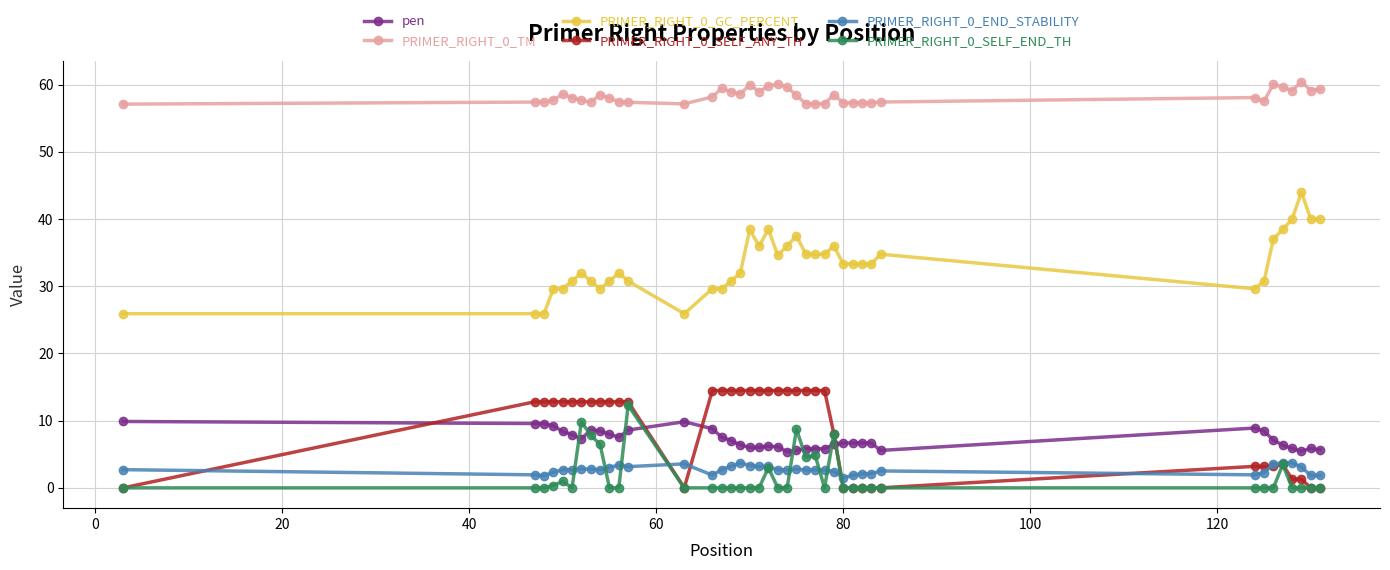

How many categories are shown in the chart?

40